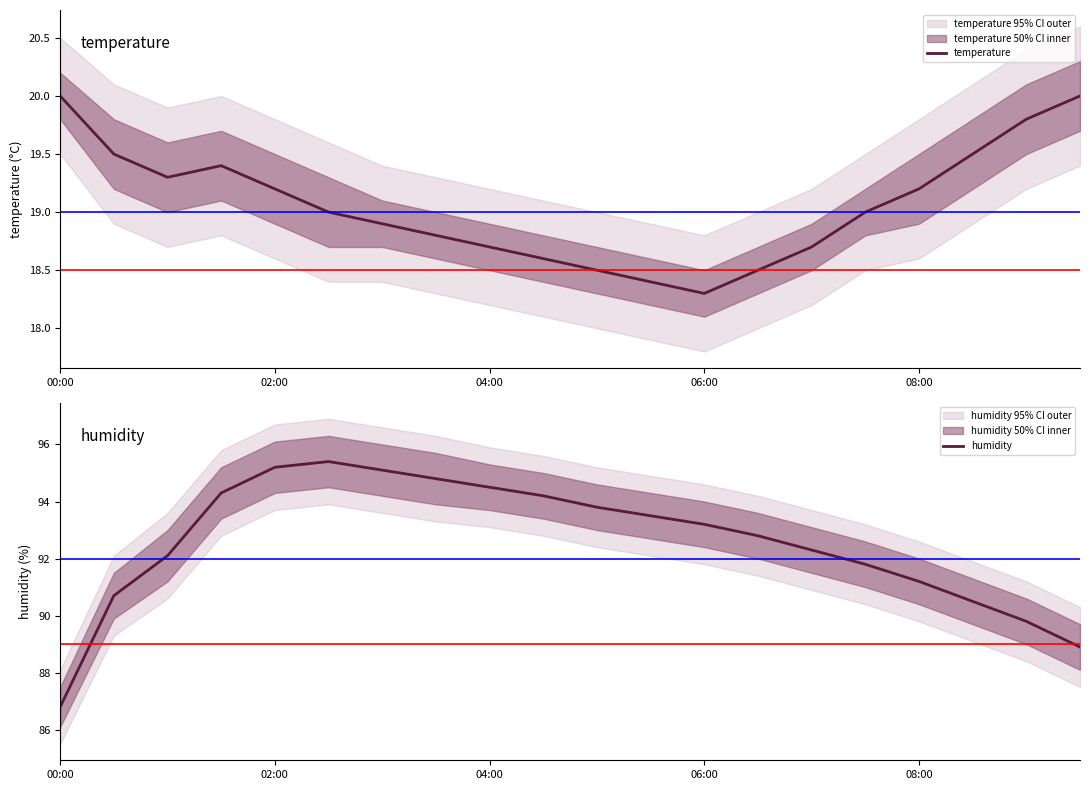

In humidity, how many points are higher than both neighbors (excluding endpoints)?

1